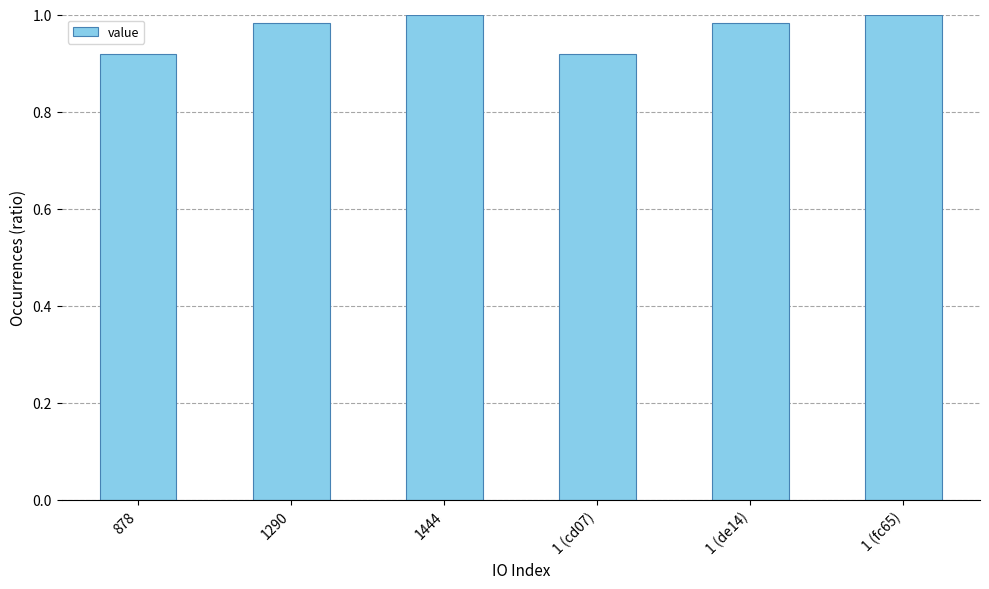

Is it true that the value at 878 is 0.4?

False